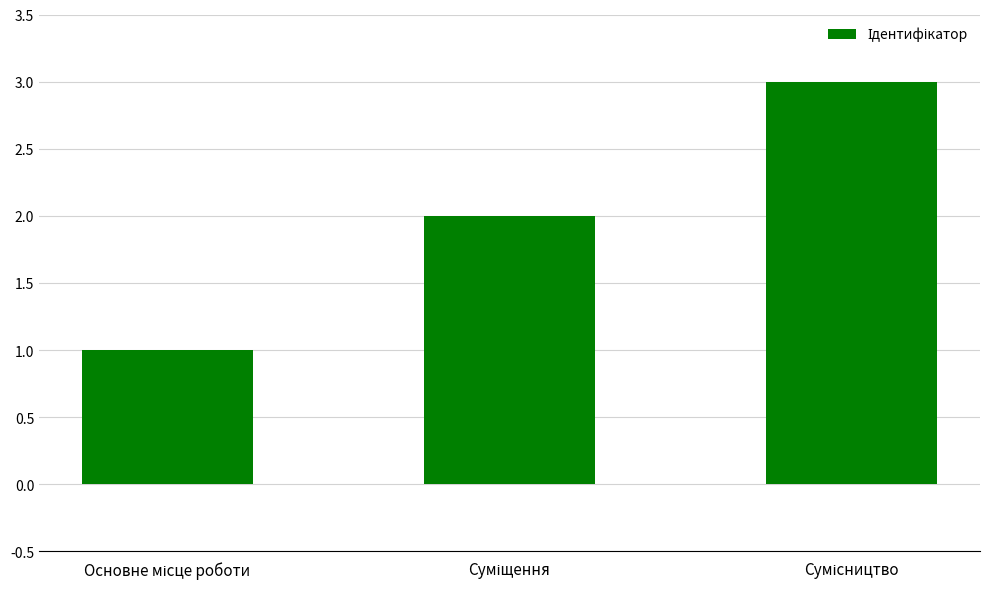

What is the maximum value shown in the chart?

3